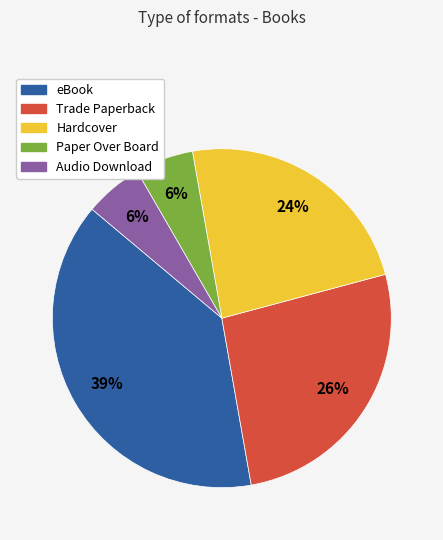

How many segments does this pie chart have?

5